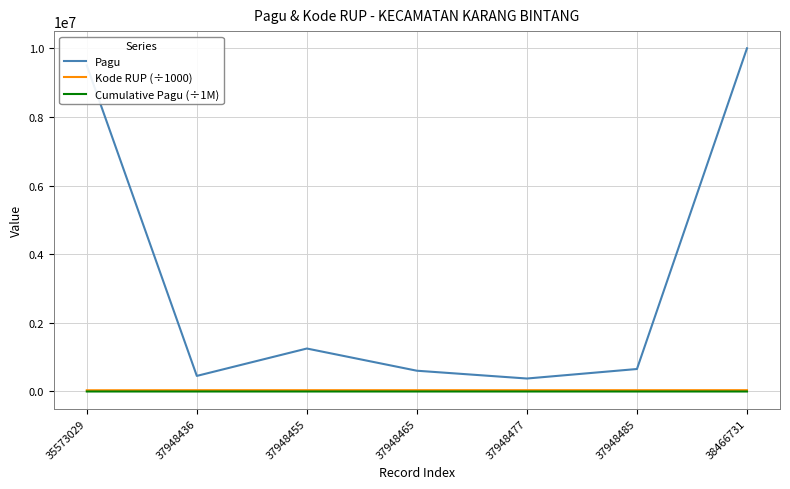

Which category has the highest value across all series?

38466731